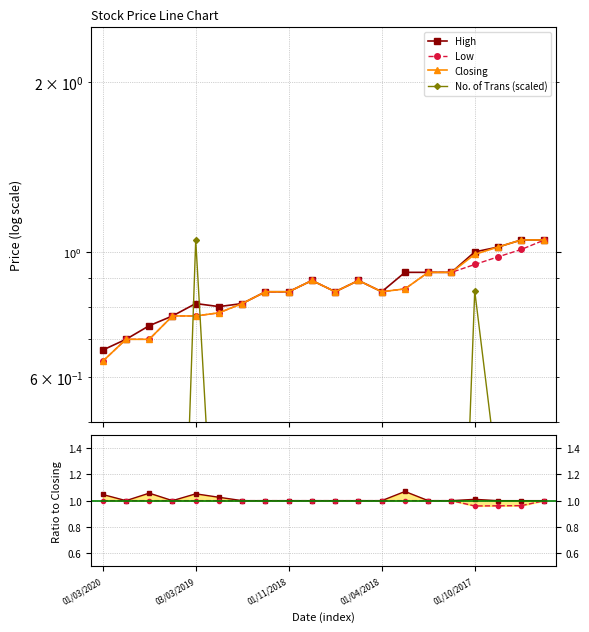

How many intersections are there between Closing and No. of Trans?

2